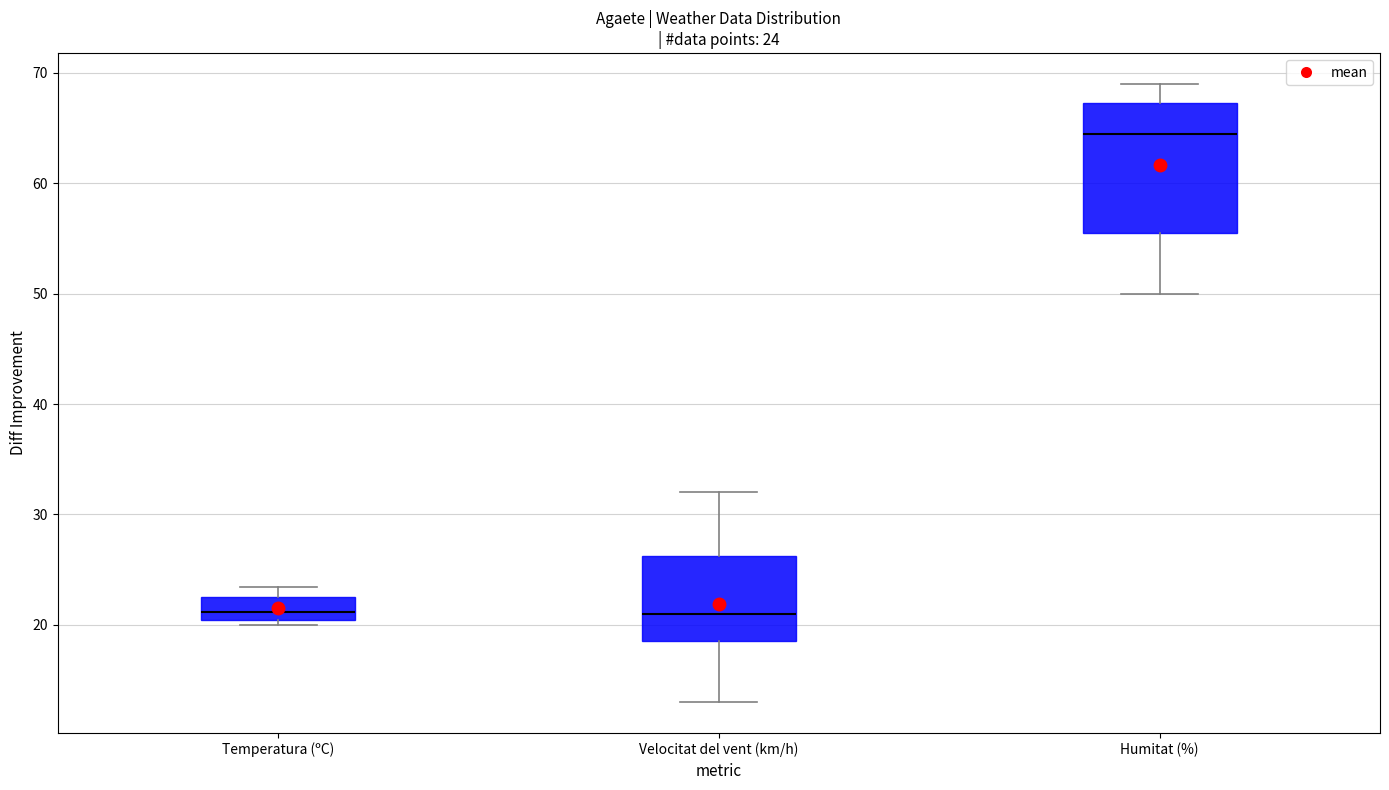

Which box has the highest median line?

Humitat (%)